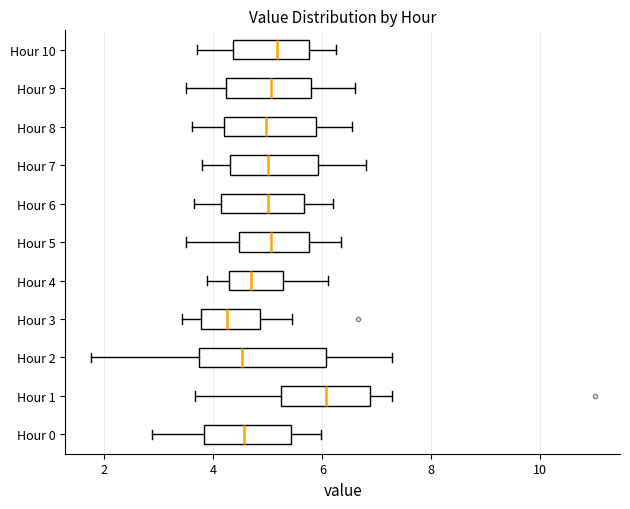

Which box is the widest, from its left edge to its right edge?

Hour 2